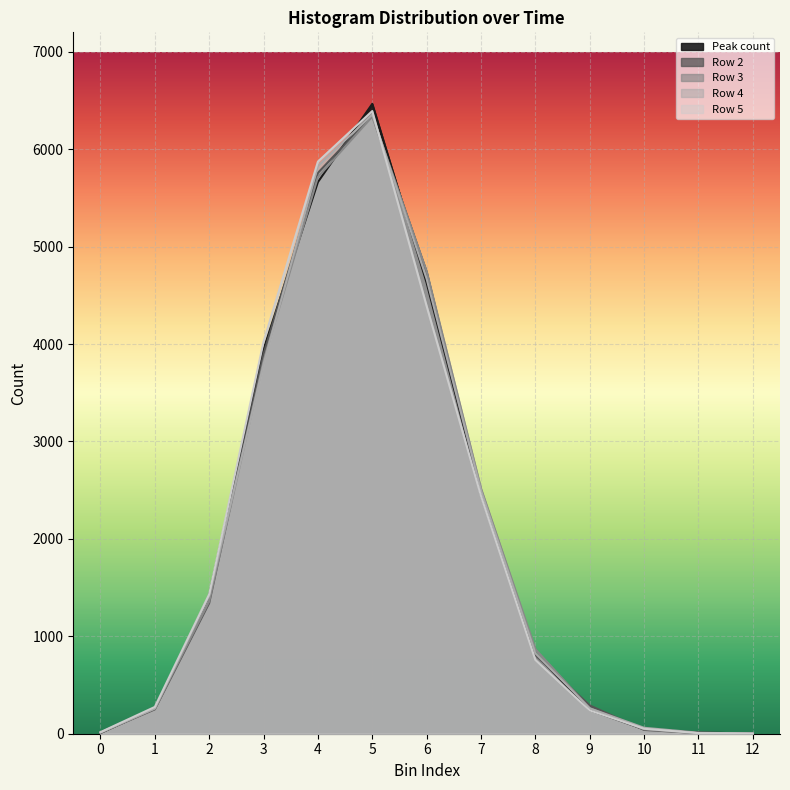

What is the total value across all series at 8?

4081